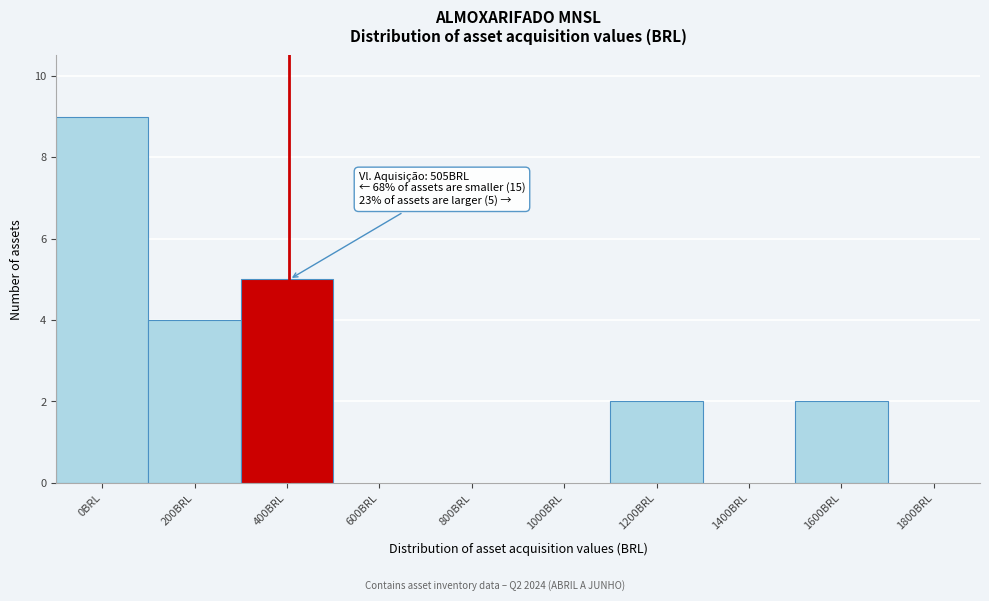

Reading right to left, what are all the values shown in this chart?

1800BRL=0	1600BRL=2	1400BRL=0	1200BRL=2	1000BRL=0	800BRL=0	600BRL=0	400BRL=5	200BRL=4	0BRL=9